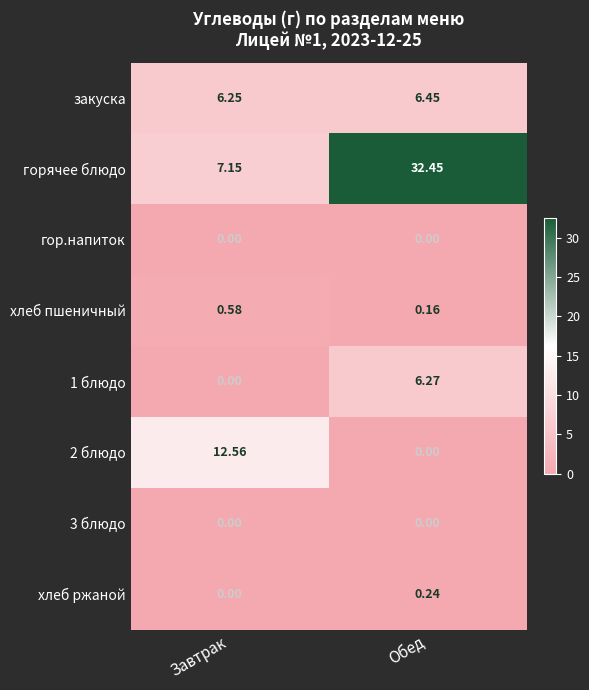

Where is хлеб ржаной nearest to the value 0?

Завтрак